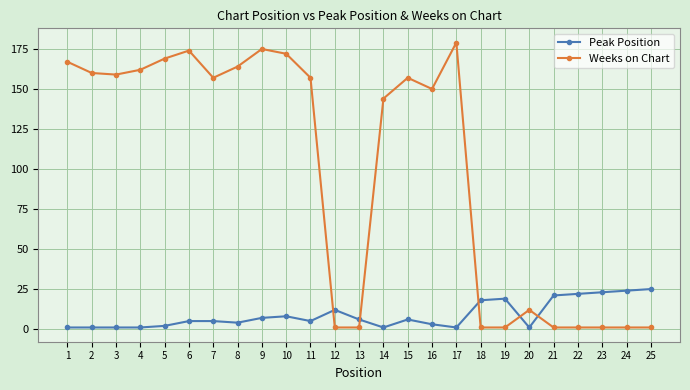

Does the chart have visible grid lines?

Yes